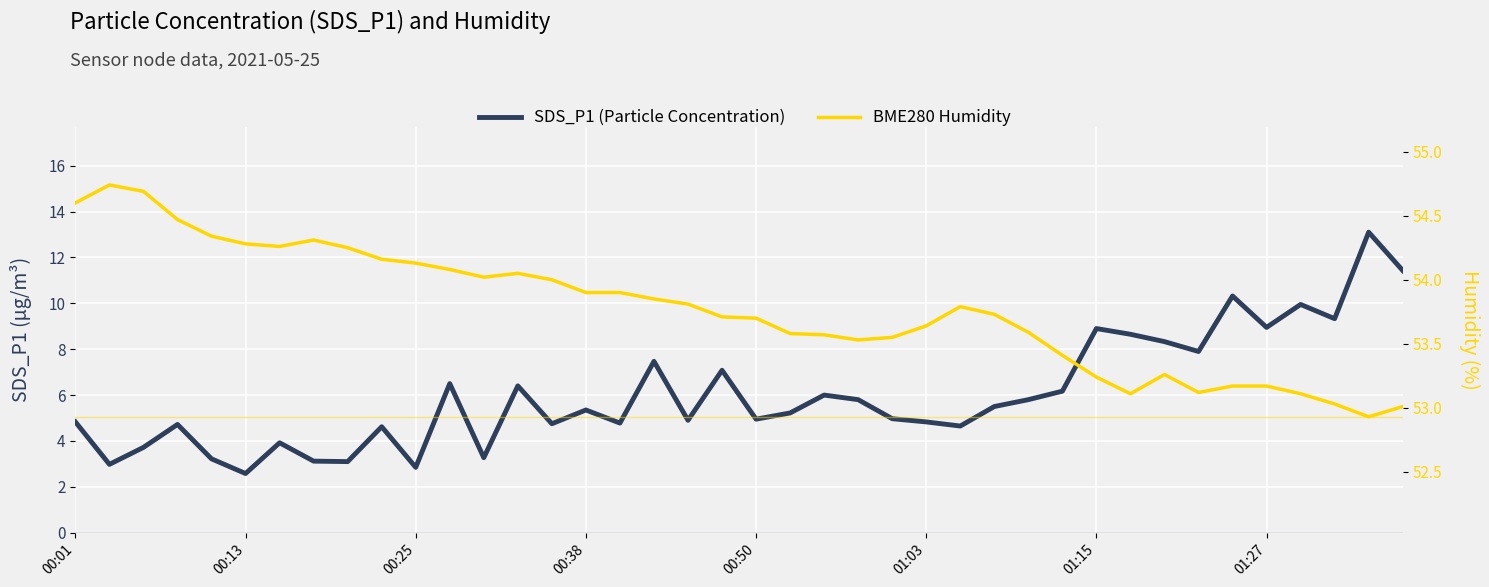

What is the sum of the SDS_P1 (Particle Concentration) values at 00:38 and 29?

10.9